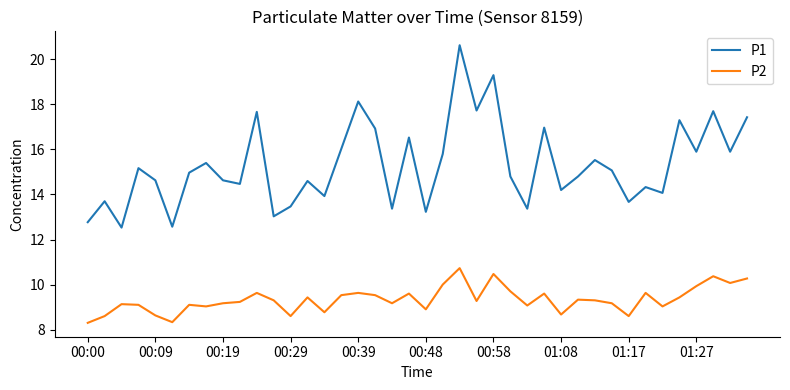

What is the average value of the P1 series?

15.3